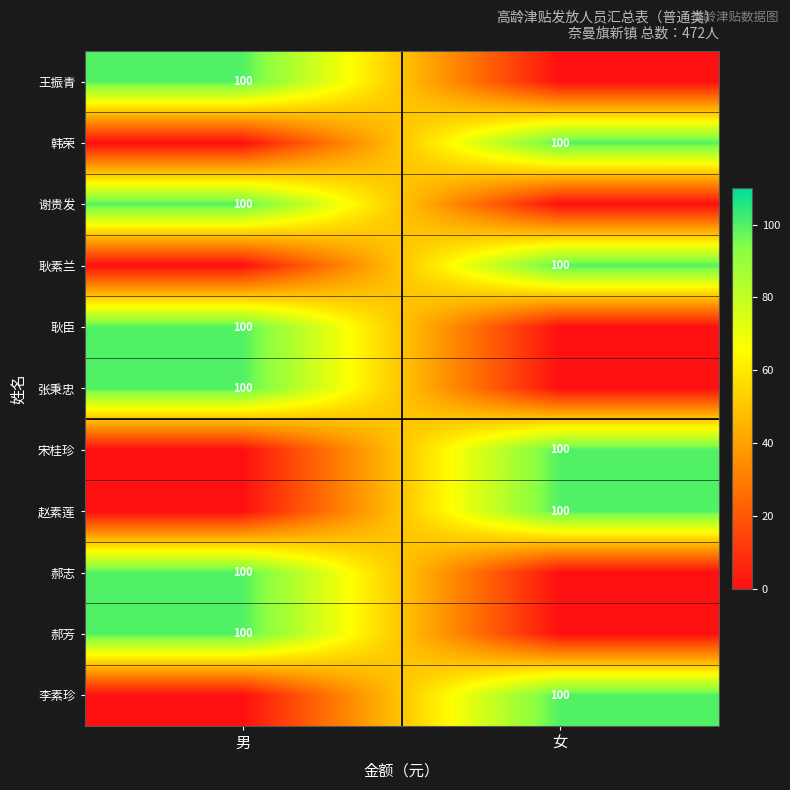

The 韩荣 series shows 147 at 女. True or false?

False